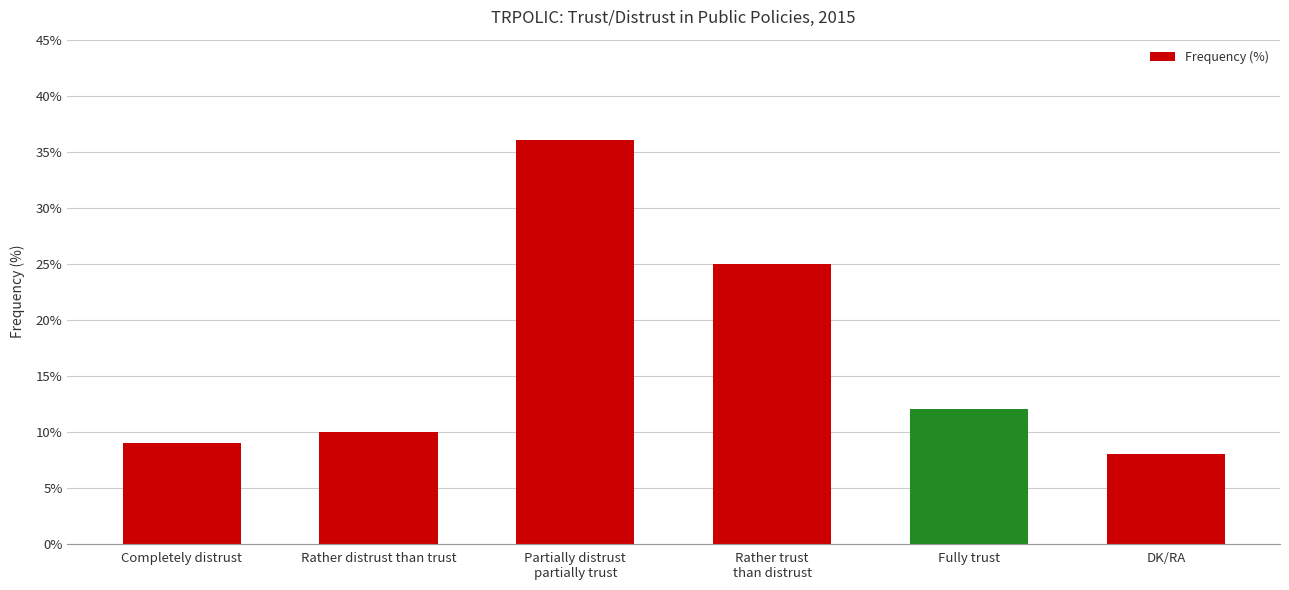

What is the greatest value displayed?

36